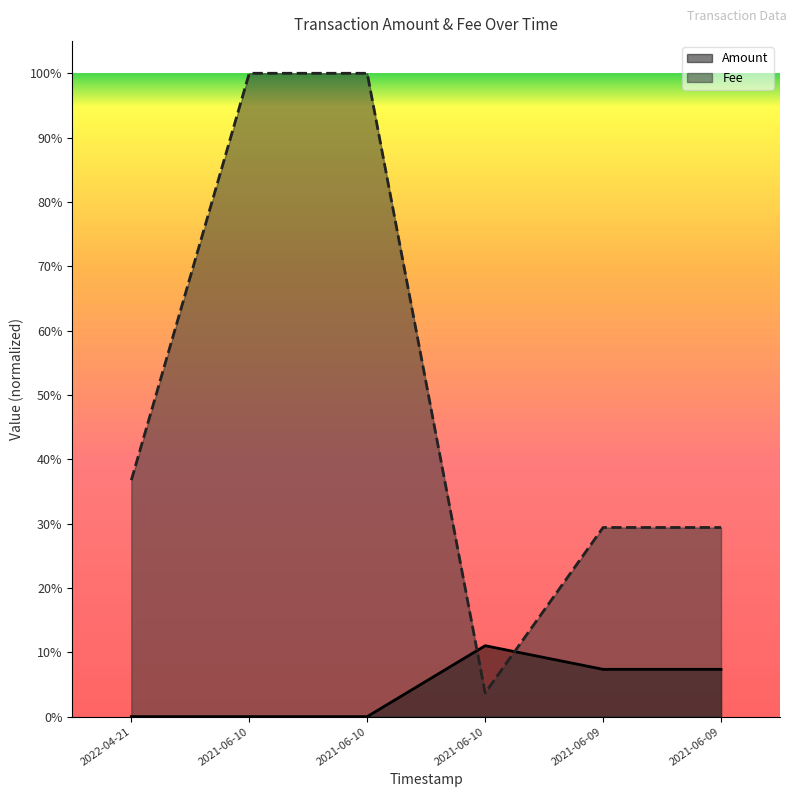

True or false: Amount has more than 2 interior local peaks.

False